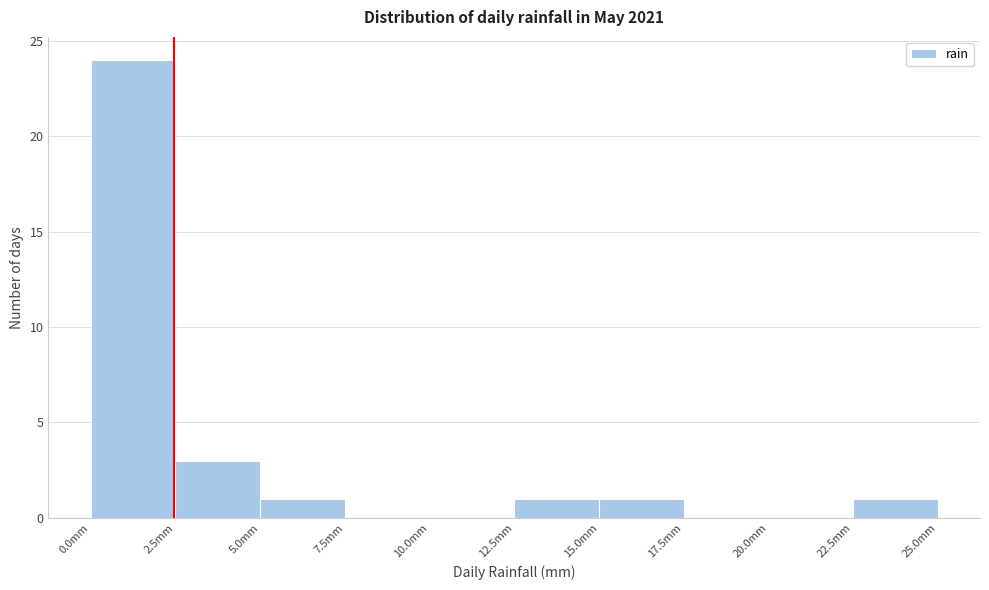

How tall is the bar that spans 0.0 to 2.5 on the x-axis? The values are not printed on the chart, so give them approximately, as read against the axis.

24